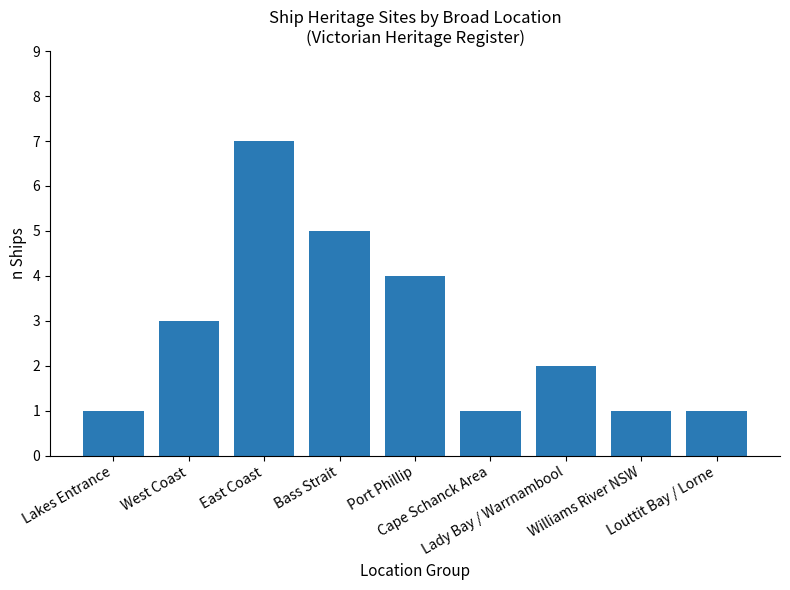

How many values are between 1 and 4?

7